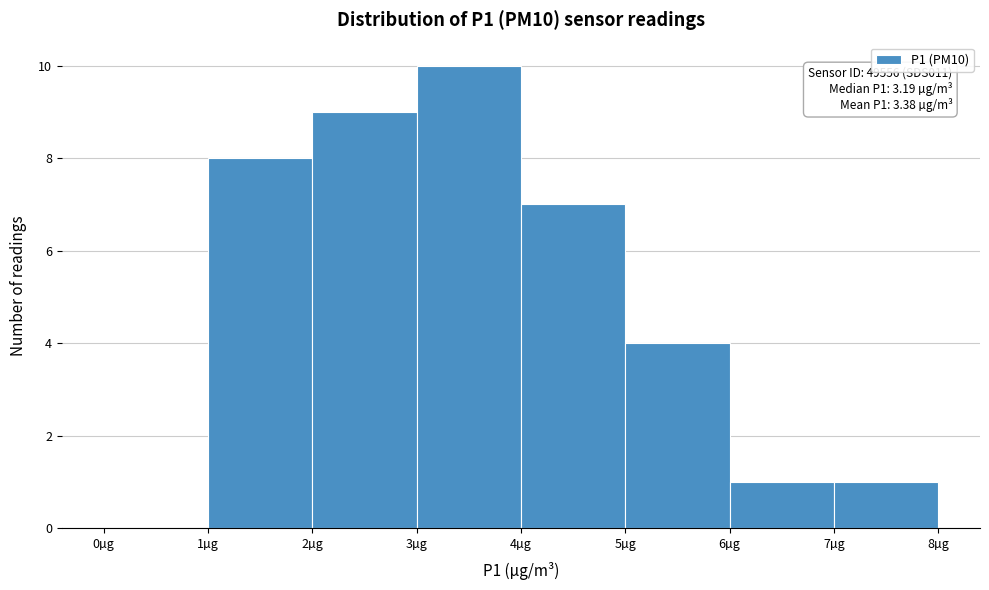

Over which range of the x-axis is the bar tallest?

3 to 4